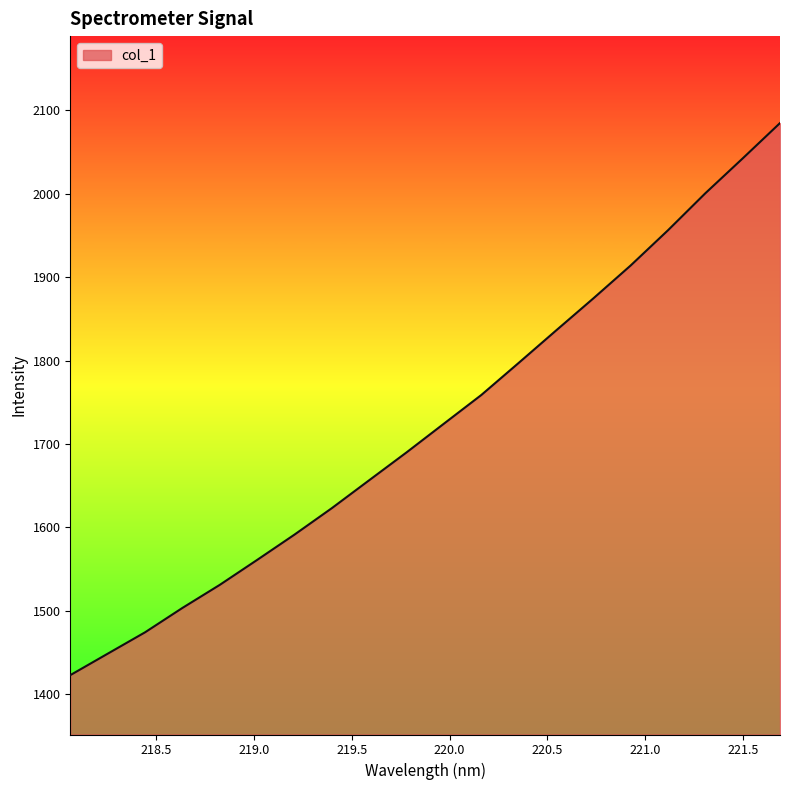

How many values exceed 1724?

10